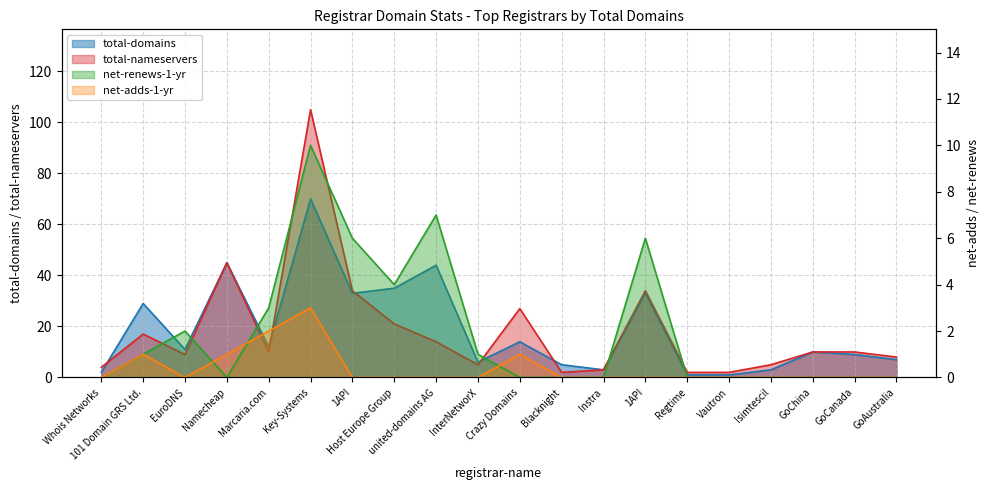

True or false: net-renews-1-yr and total-domains cross at least once.

False